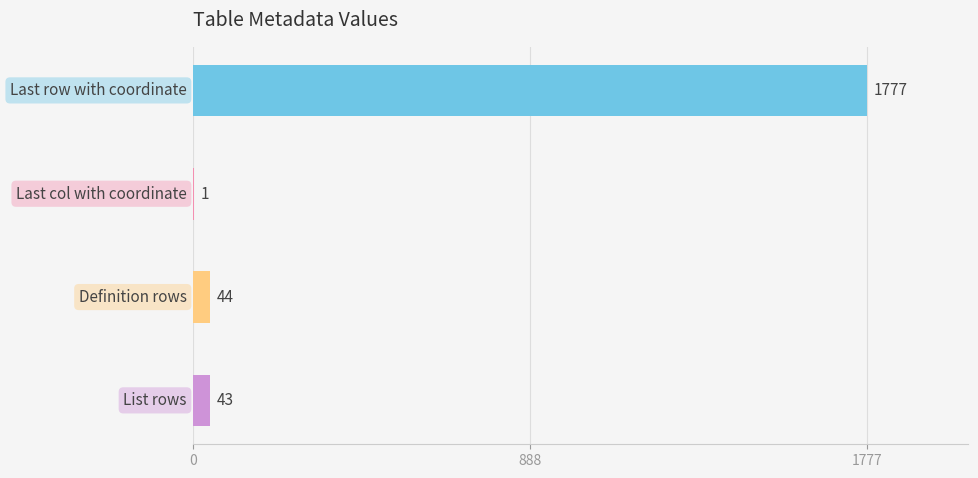

What is the sum of all values?

1865